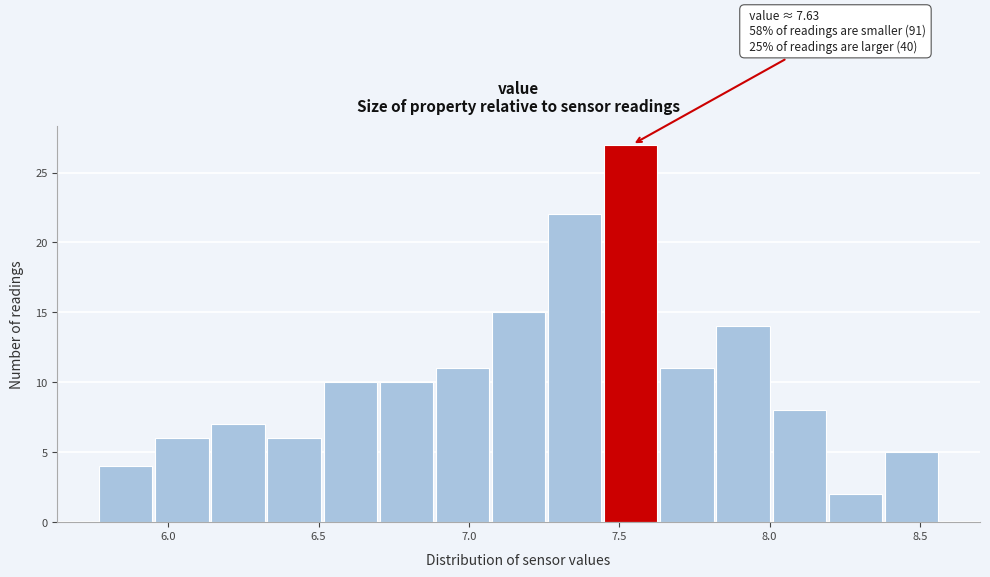

Around what value on the x-axis is the tallest bar? Give the approximate position of its centre, as read against the axis.

7.55